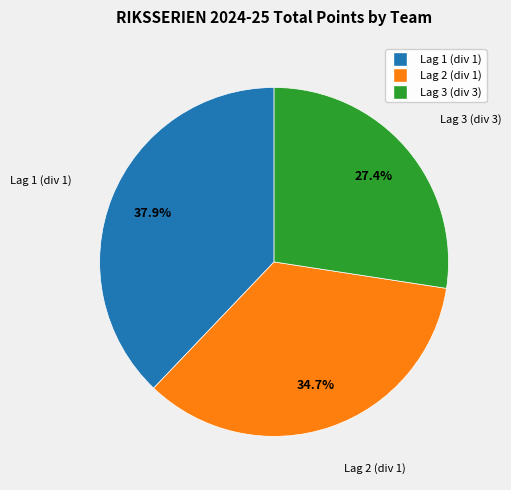

Which category has the biggest portion of the pie?

Lag 1 (div 1)